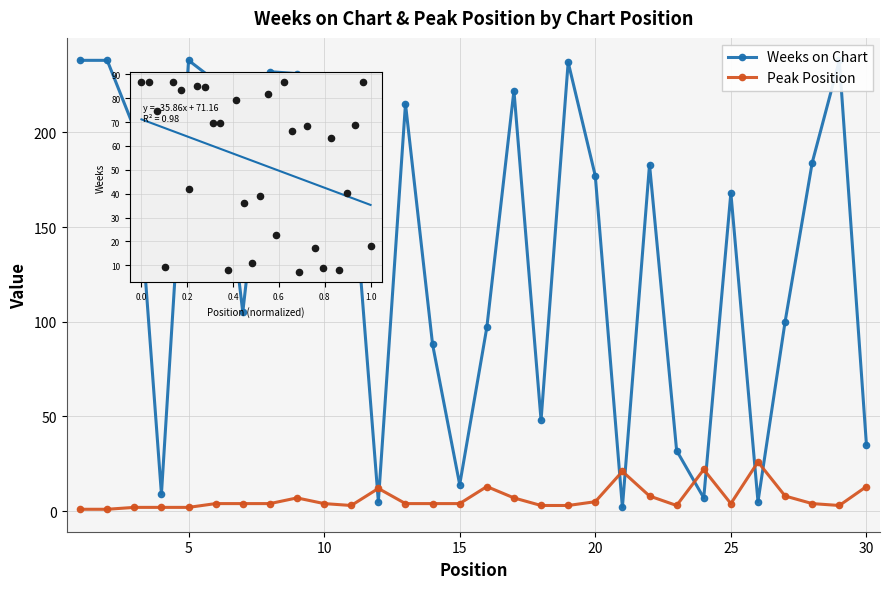

Which series contains the lowest Y value?

Peak Position